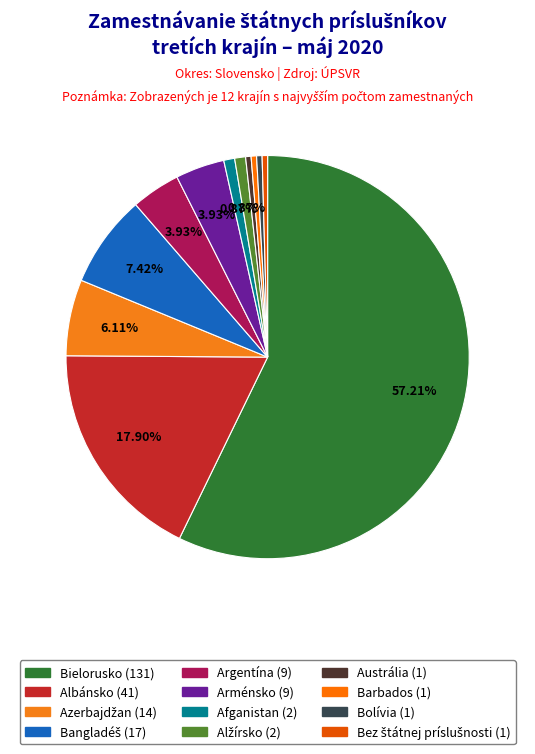

Is it true that Azerbajdžan (14) is 6% of the pie?

True